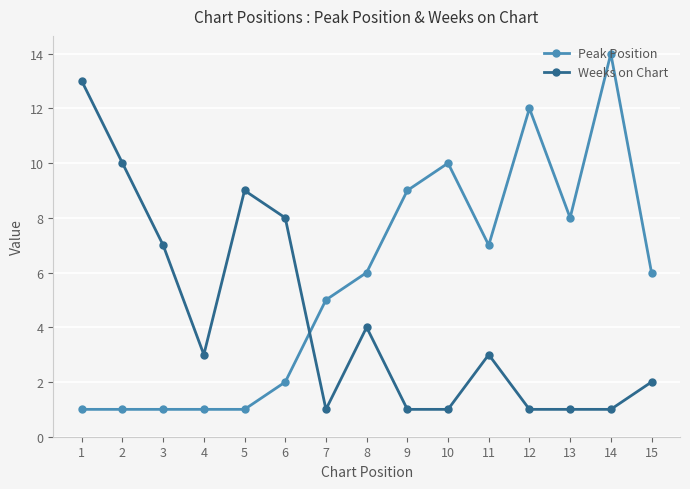

Which category has the highest value across all series?

14